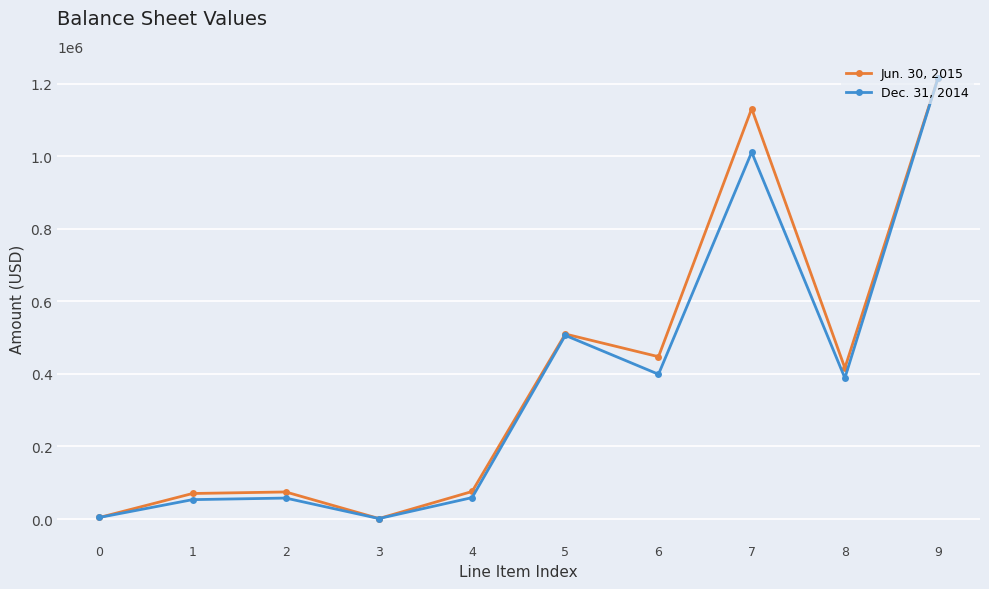

The value of Dec. 31, 2014 at 9 is 1215799. True or false?

True